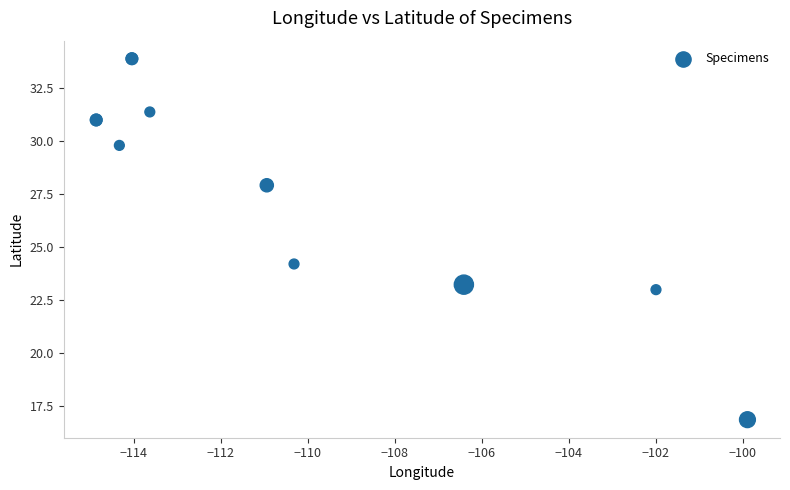

What Y value in the scatter plot is closest to 25?

24.2